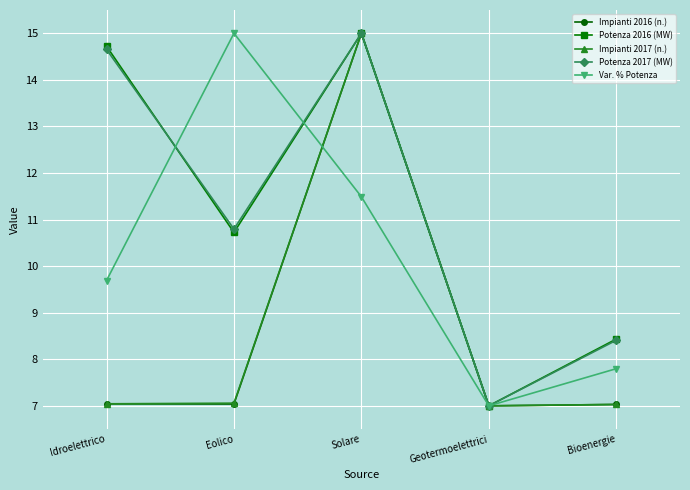

In Var. % Potenza, how many points are higher than both neighbors (excluding endpoints)?

1